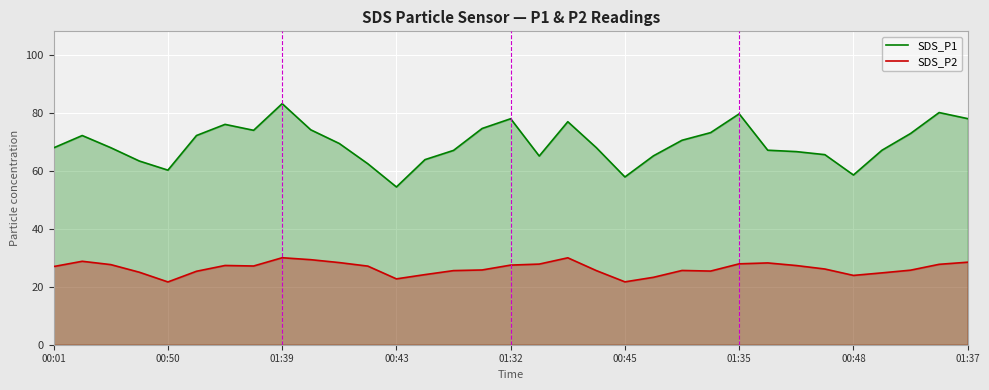

How many data points in SDS_P2 are above 26?

18